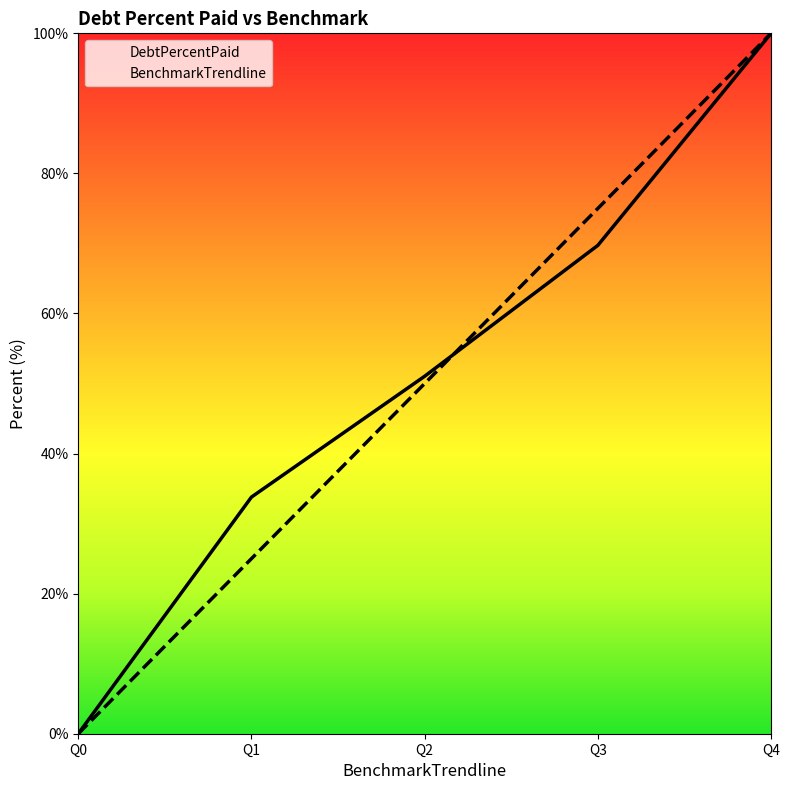

Between which two adjacent categories do BenchmarkTrendline and DebtPercentPaid first intersect?

Q2 and Q3